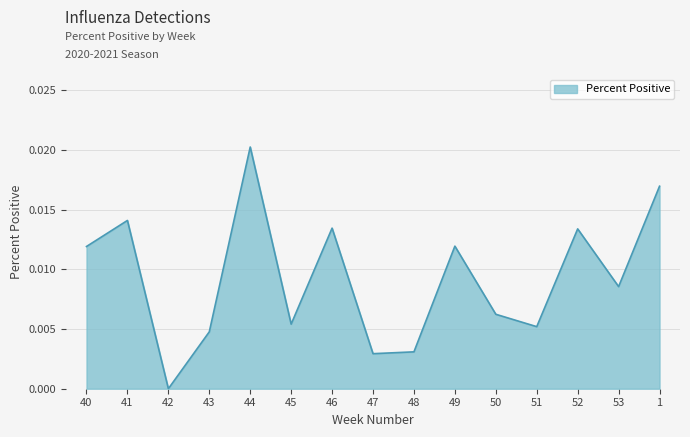

Which has a higher value, 1 or 44?

44